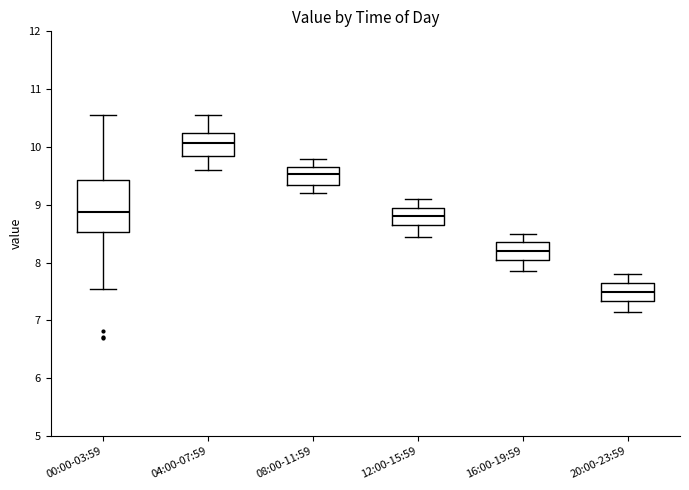

Where does the lower whisker of the box for 08:00-11:59 end on the y-axis? The values are not printed on the chart, so give them approximately, as read against the axis.

9.2